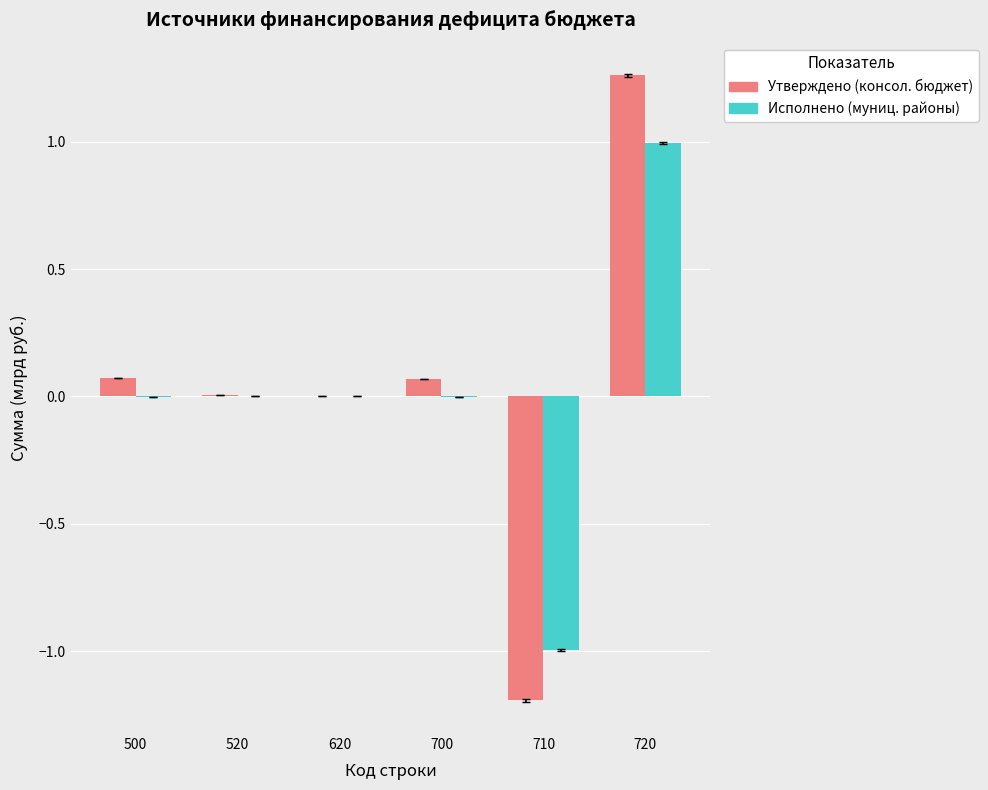

Count the number of data series in this chart.

2